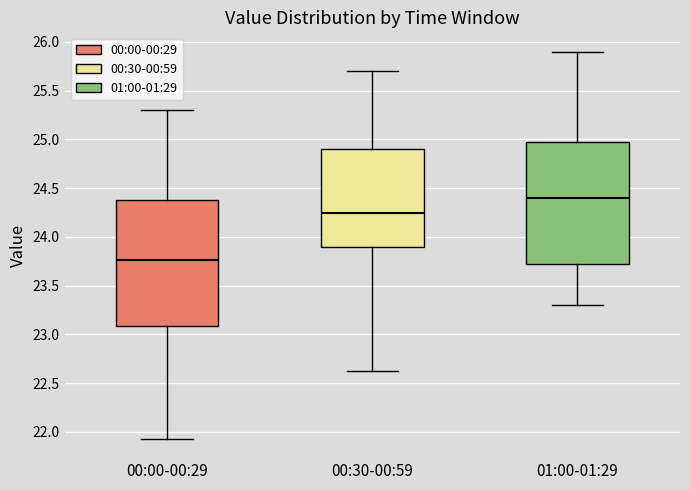

Reading left to right, transcribe this box plot: for each box, give where its median line is, the range the box spans, and where its two whiskers end, as read against the y-axis. The values are not printed on the chart, so give them approximately, as read against the axis.

00:00-00:29: median 23.75, box 23.10 to 24.40, whiskers 21.95 to 25.30
00:30-00:59: median 24.25, box 23.90 to 24.90, whiskers 22.65 to 25.70
01:00-01:29: median 24.40, box 23.75 to 25.00, whiskers 23.30 to 25.90